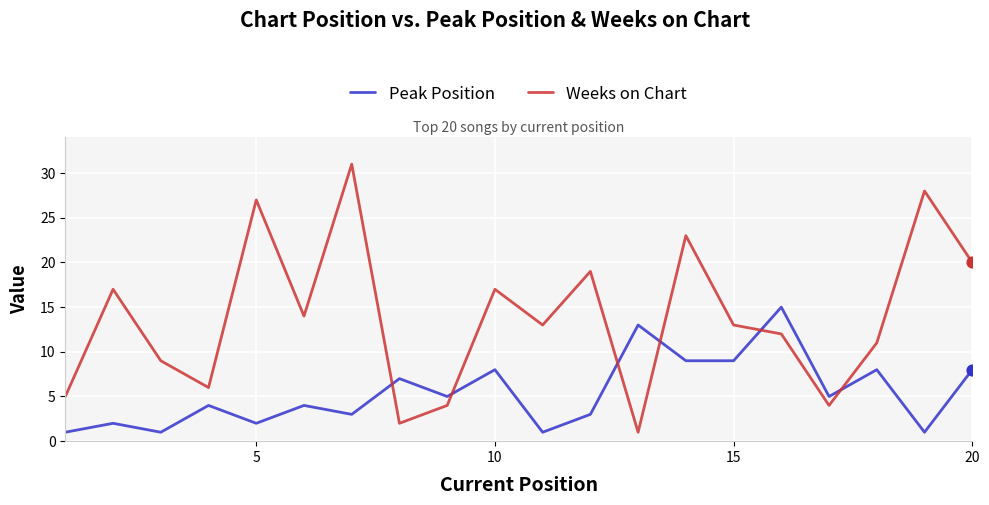

At how many categories does at least one series exceed 26?

3